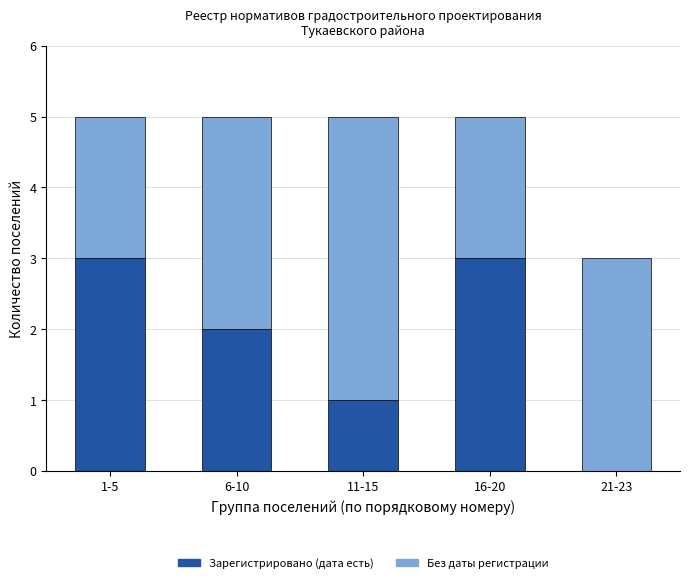

What is the sum of the Зарегистрировано (дата есть) values at 16-20 and 21-23?

3